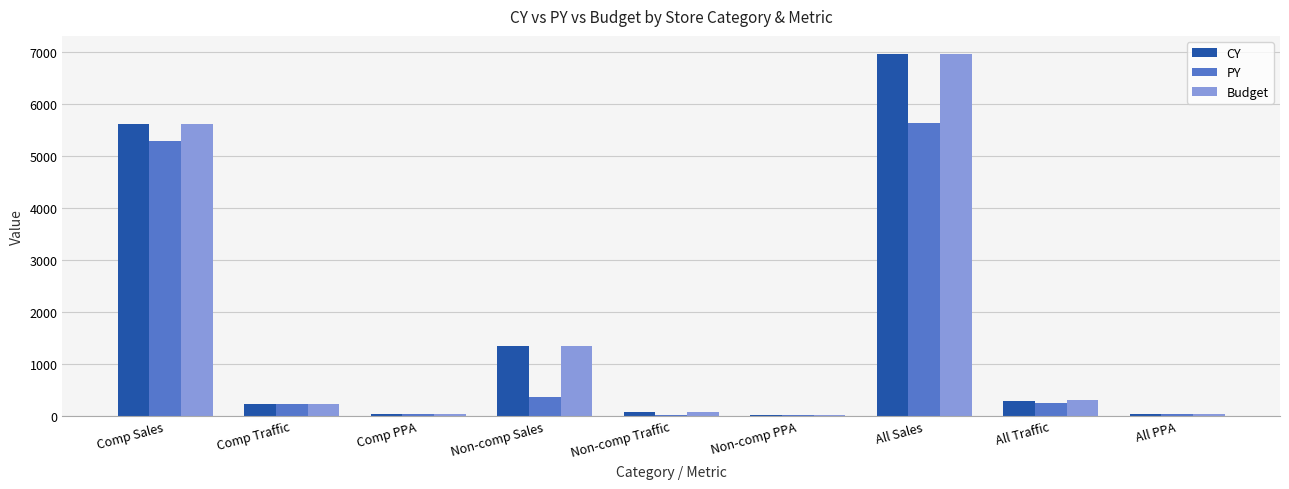

Where is PY nearest to the value 2830?

Comp Sales